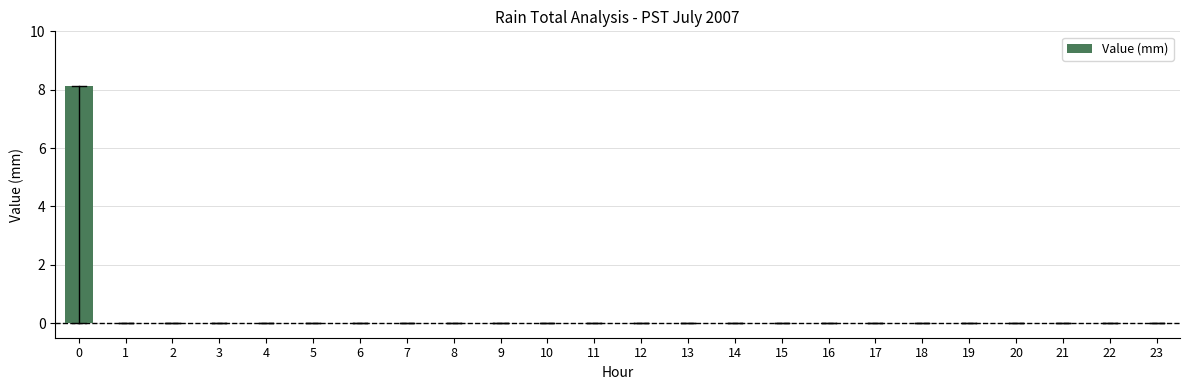

Is it true that the value at 10 is -3.1?

False